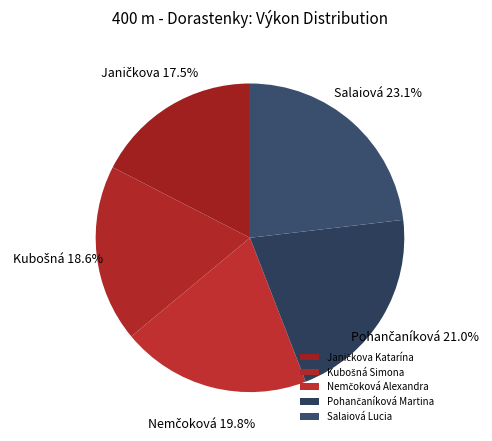

Count the number of slices in the pie.

5